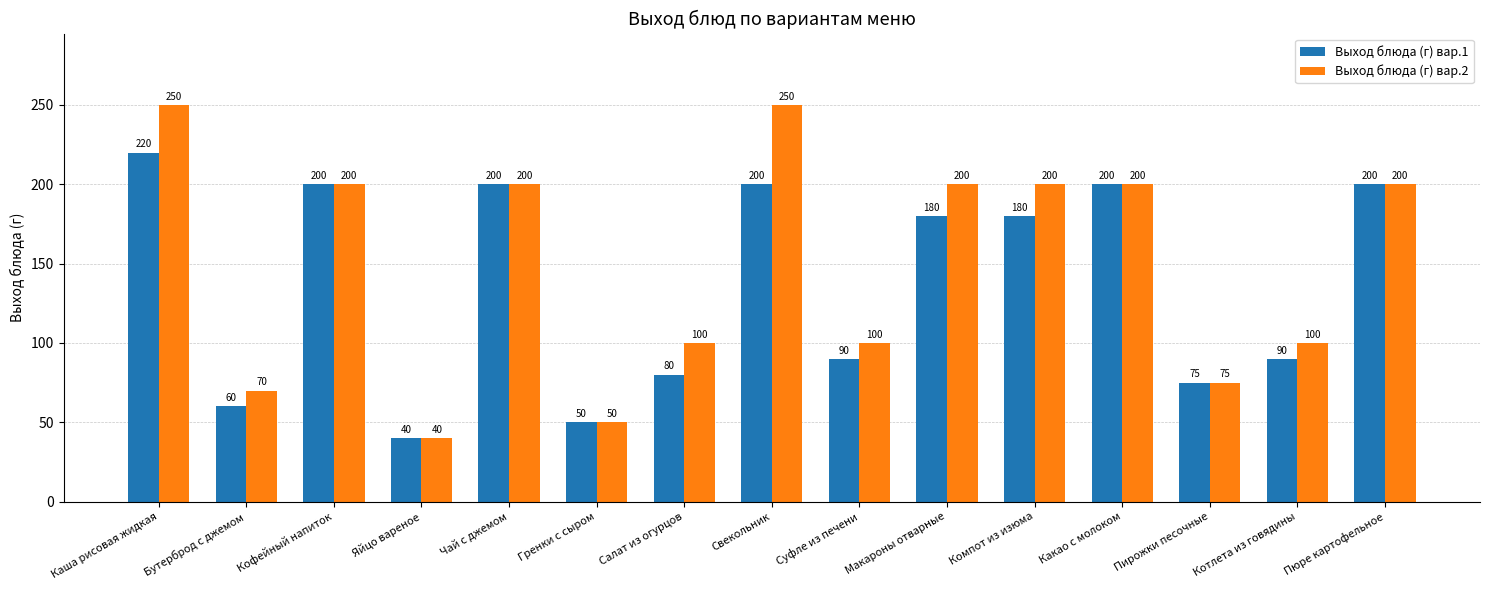

What are all the series names shown in the legend?

Выход блюда (г) вар.1, Выход блюда (г) вар.2